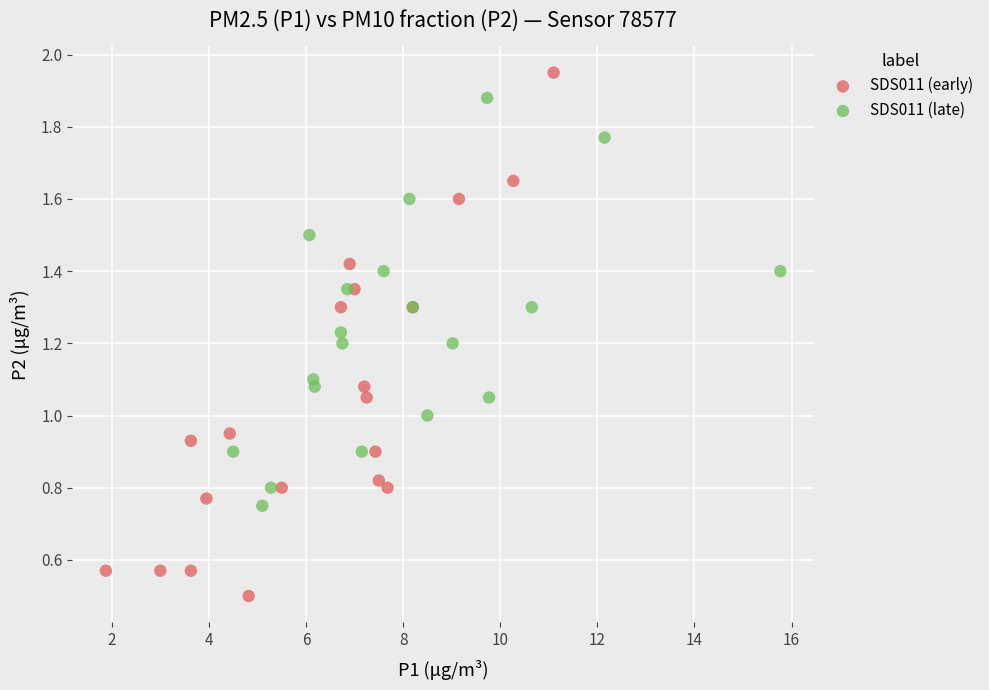

Which series contains the lowest Y value?

SDS011 (early)